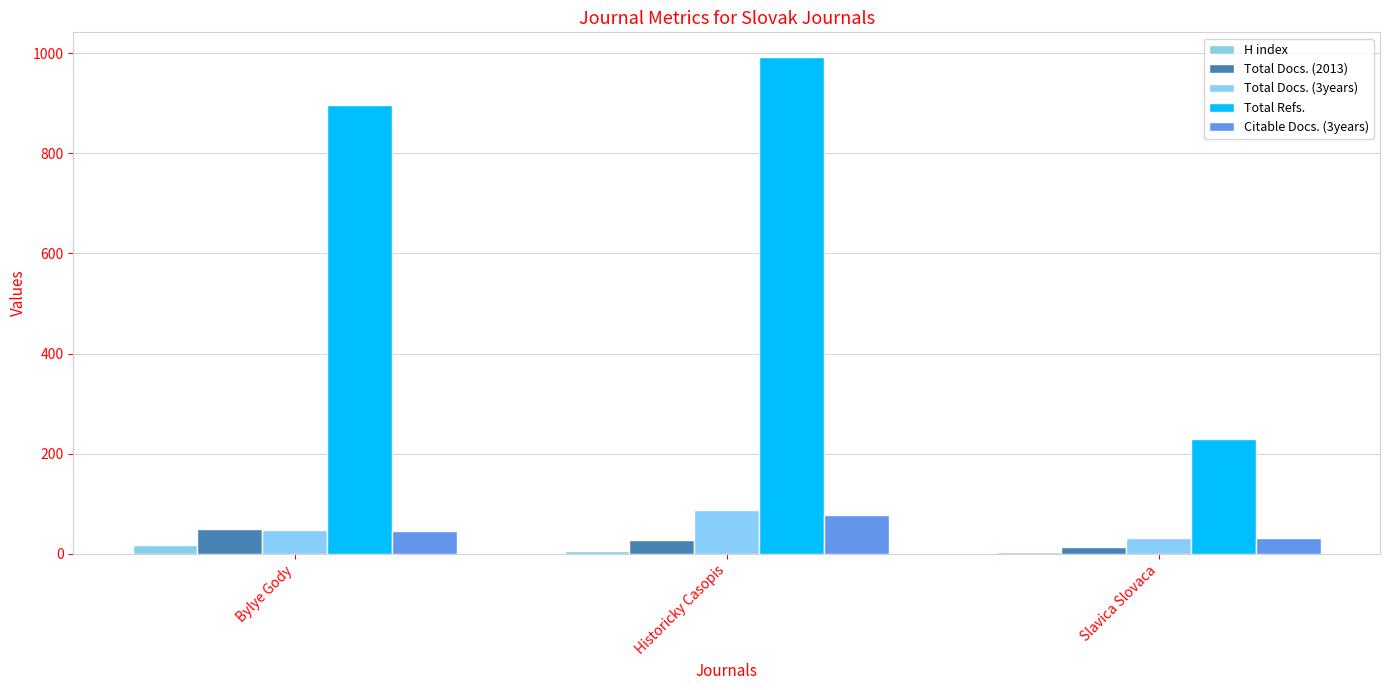

Which series has the widest spread of values?

Total Refs.